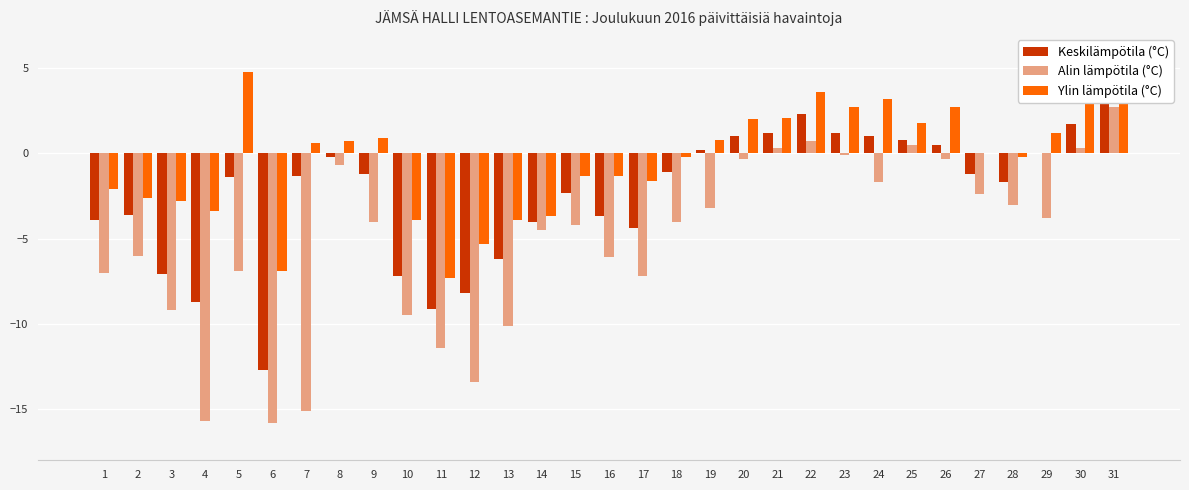

What is the approximate value of Keskilämpötila (°C) at 30?

1.7